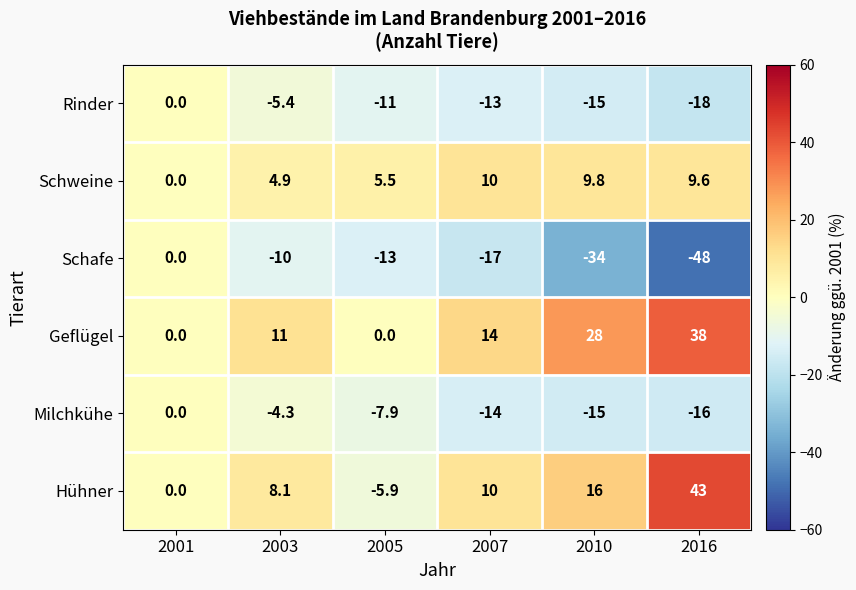

What value does the Schweine series have at 2005?

5.5